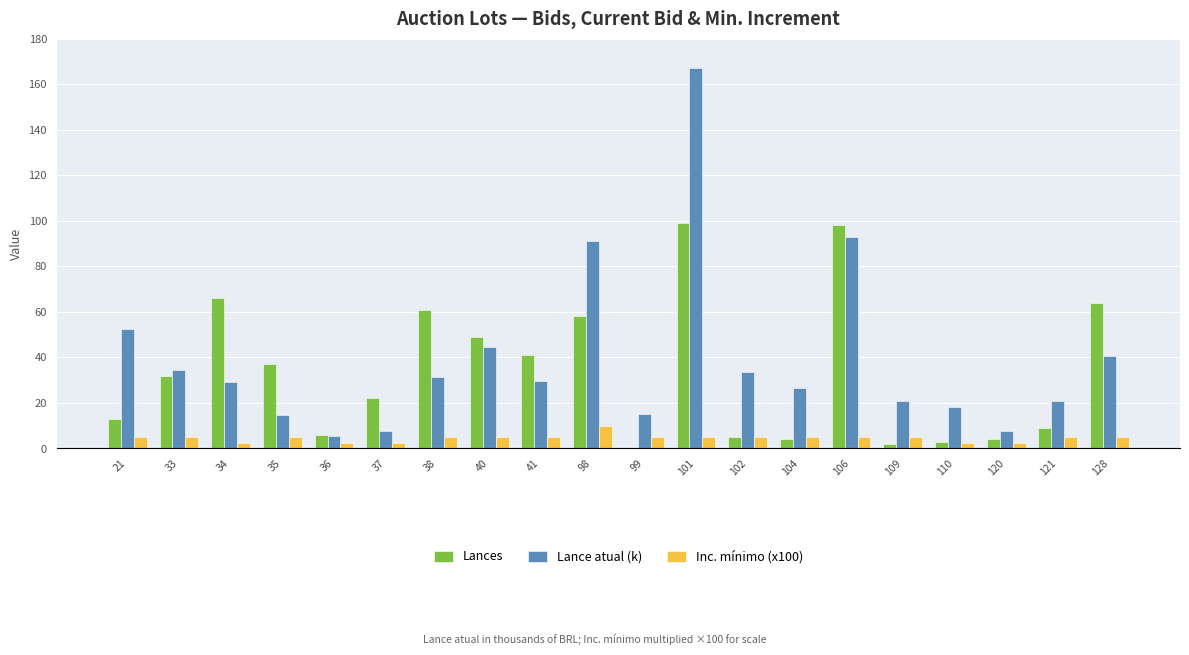

Which series has the largest total across all categories?

Lance atual (k)